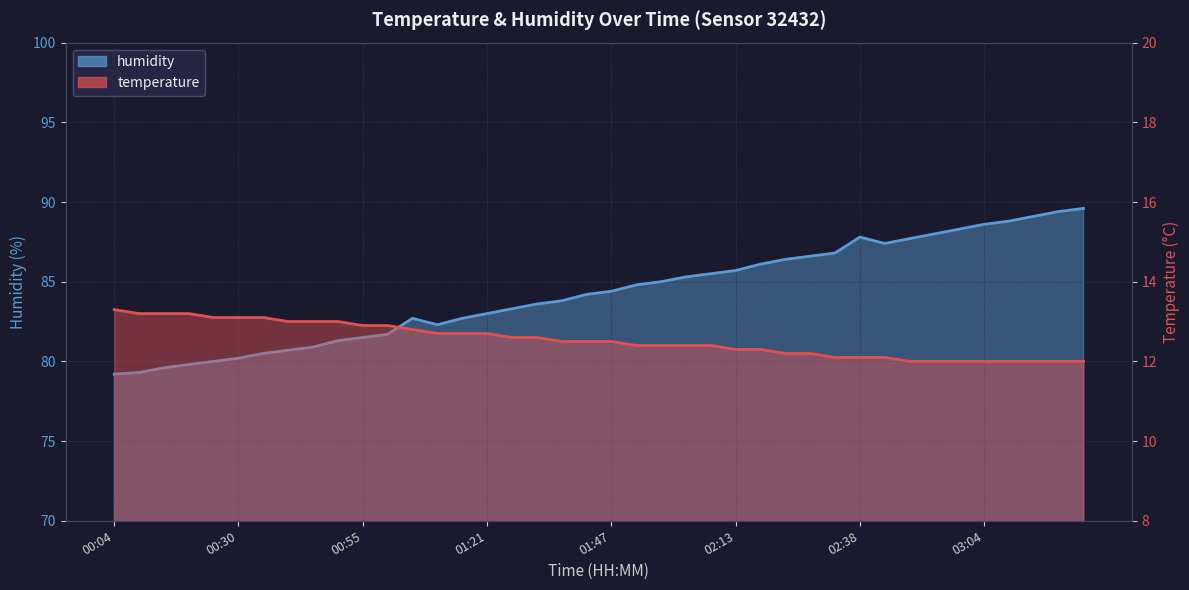

Which series has the largest total across all categories?

humidity_line